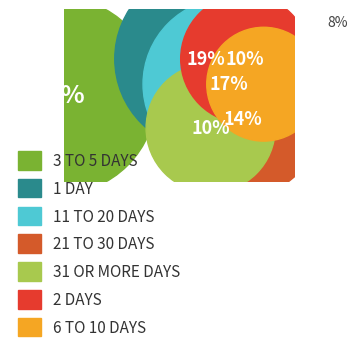

What is the ratio of the value at 2 days to the value at 1 day?

0.5